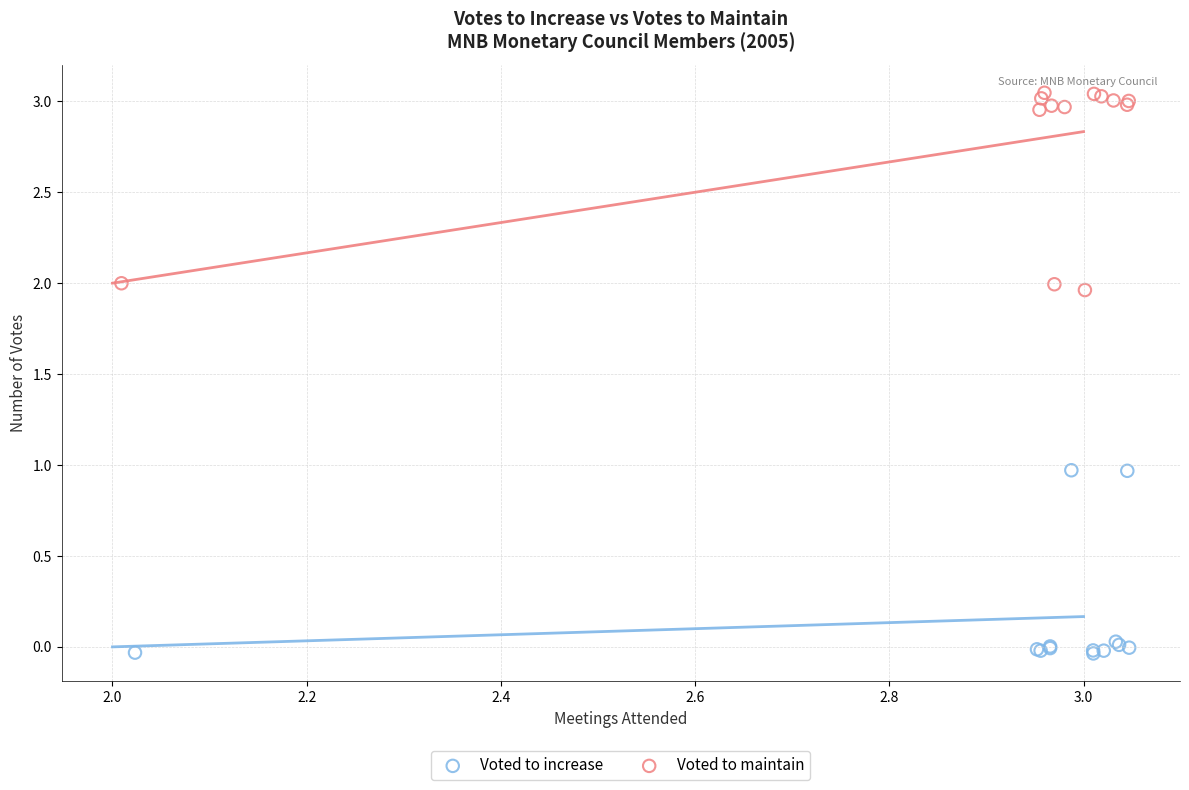

Which series reaches the maximum Y coordinate?

Voted to maintain